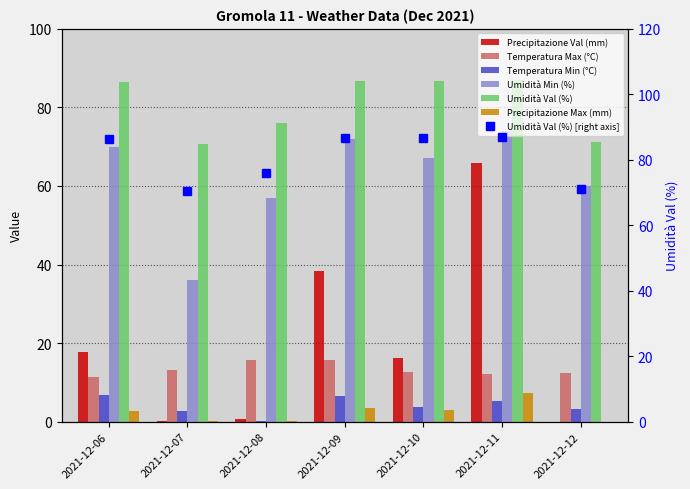

Rank the categories by Precipitazione Val (mm) value from lowest to highest.

2021-12-12, 2021-12-07, 2021-12-08, 2021-12-10, 2021-12-06, 2021-12-09, 2021-12-11